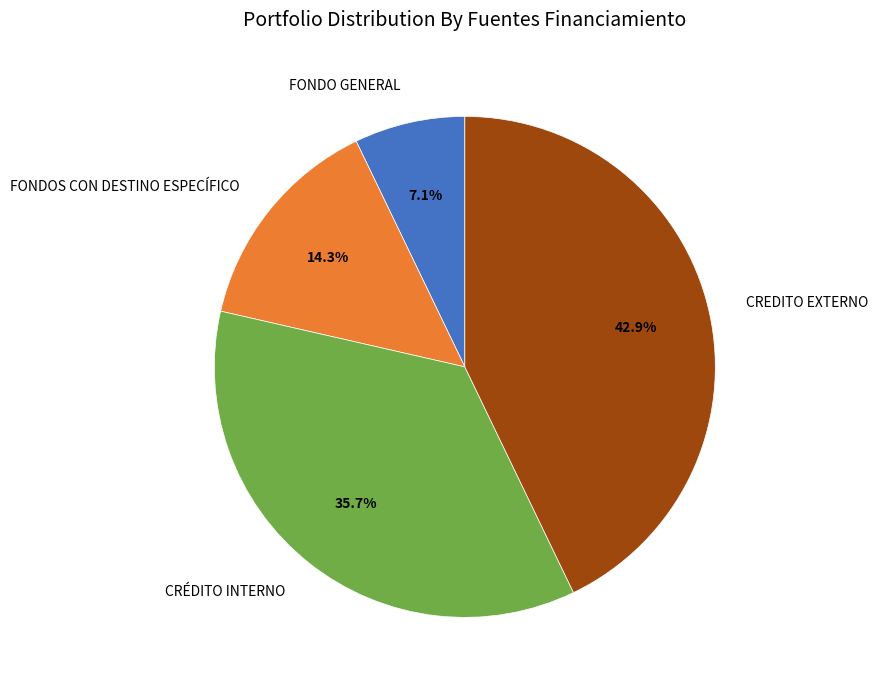

Is there any slice that represents more than half of the pie?

No